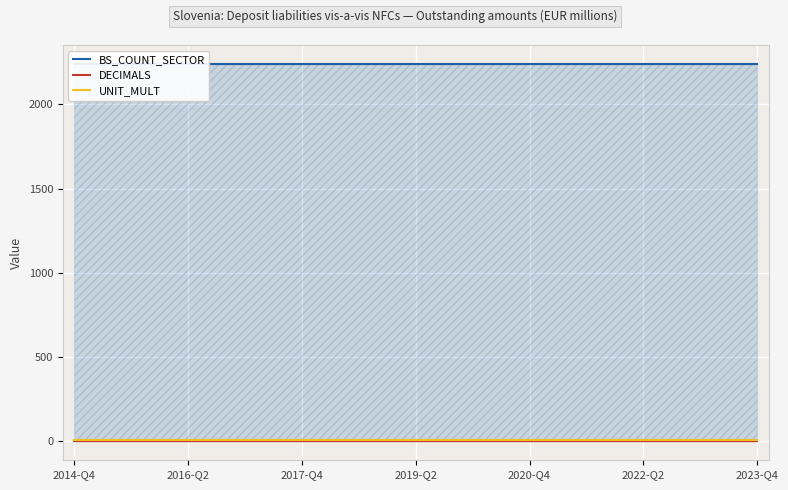

What is the total value across all series at 11?

2248